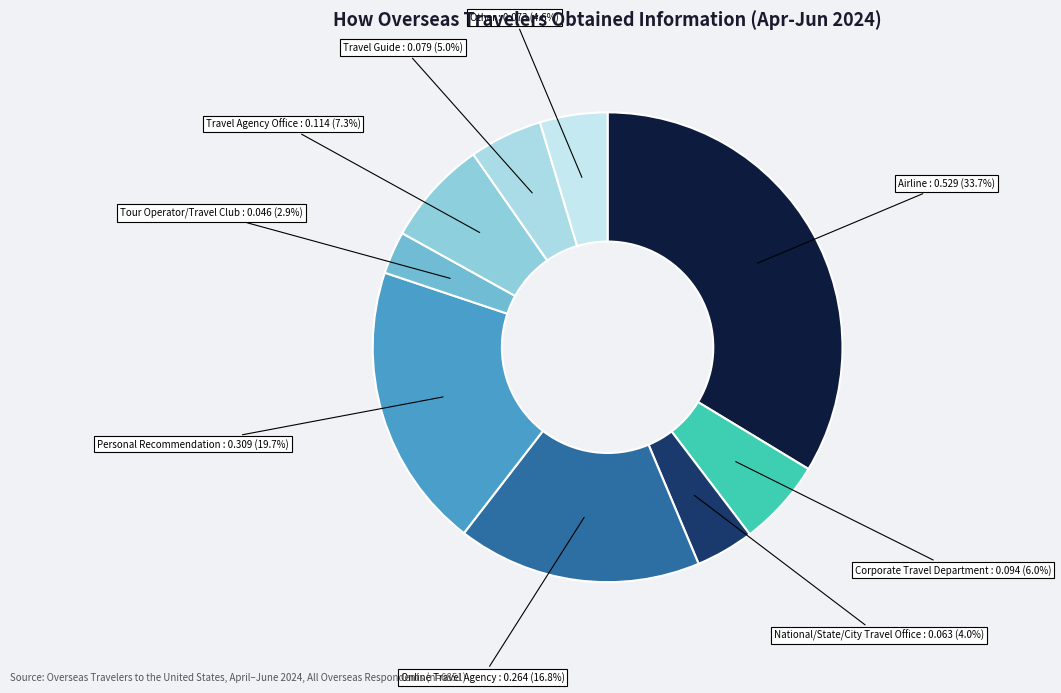

True or false: Corporate Travel Department accounts for 6% of the total.

True